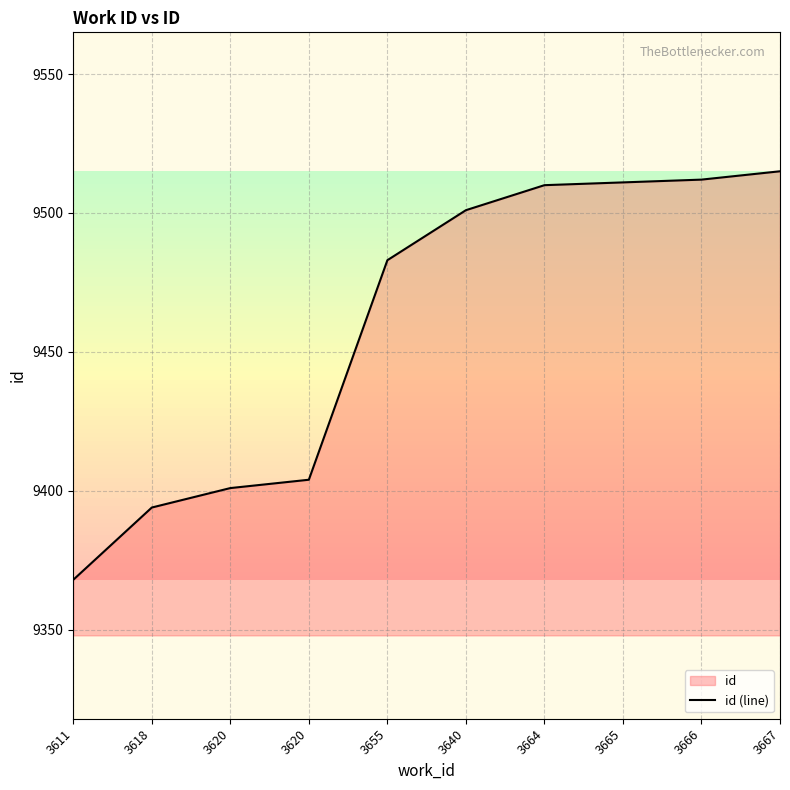

How many lines are shown in the chart?

1